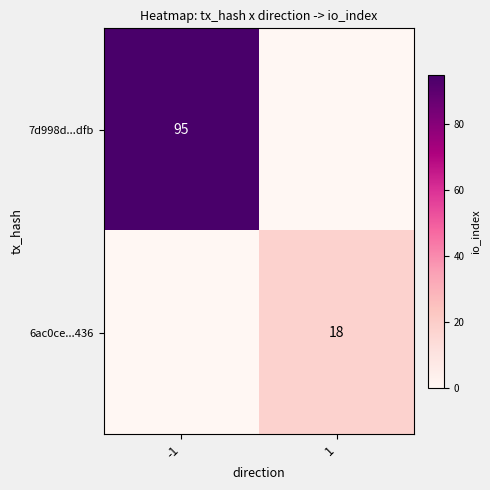

Which has a higher value, 1 or -1?

-1